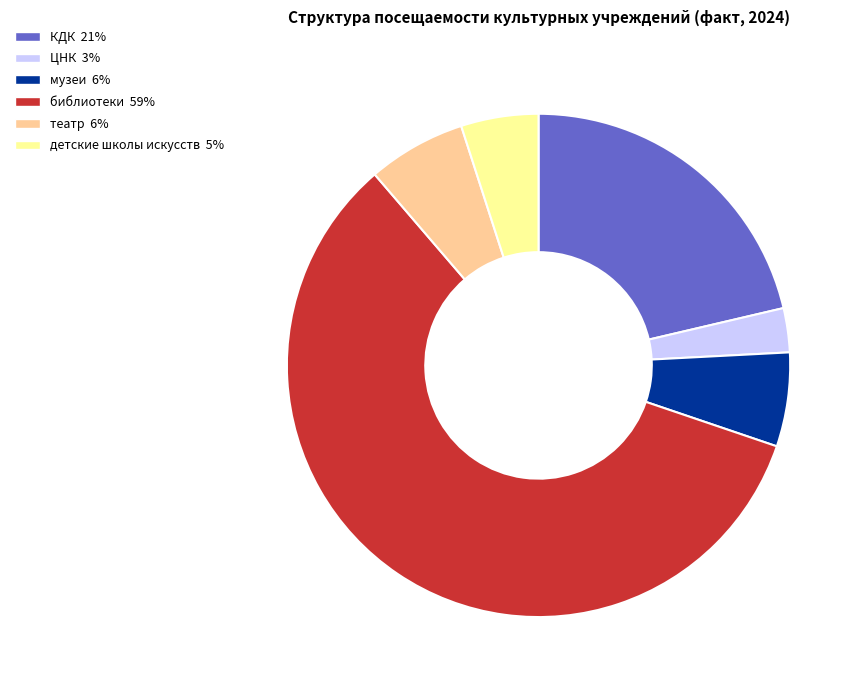

Is библиотеки the majority of the pie?

Yes